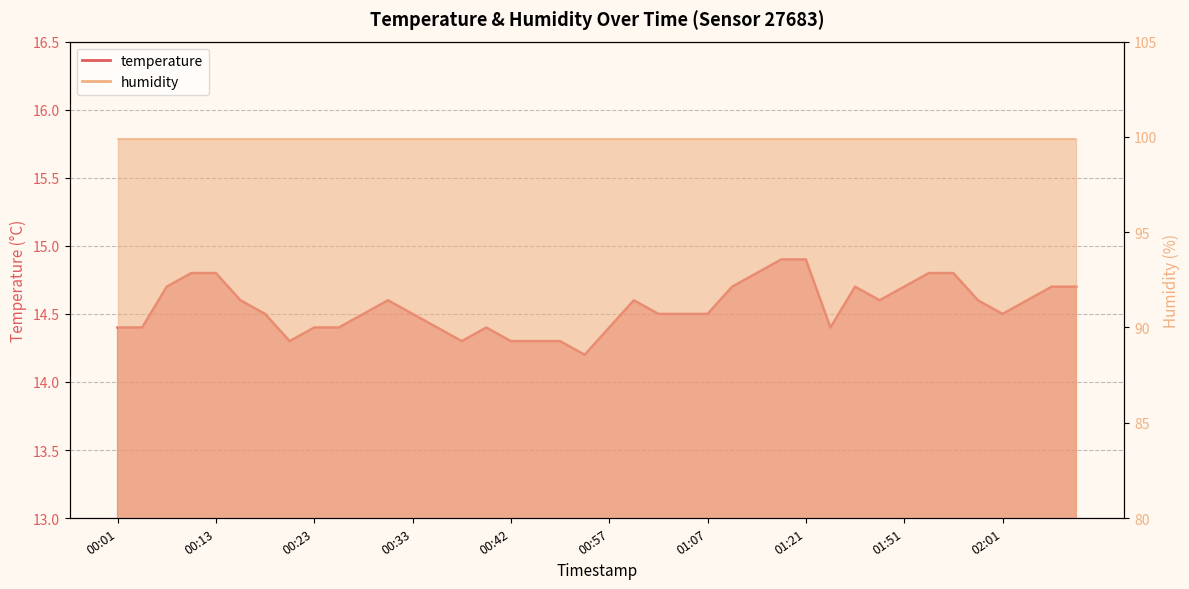

List the labels in order of value, smallest first.

00:55, 00:20, 00:38, 00:42, 00:45, 00:50, 00:01, 00:03, 00:23, 00:25, 00:35, 00:40, 00:57, 01:32, 00:18, 00:28, 00:33, 01:02, 01:05, 01:07, 02:01, 00:15, 00:30, 01:00, 01:49, 01:59, 02:04, 00:08, 01:10, 01:46, 01:51, 02:07, 02:09, 00:11, 00:13, 01:15, 01:54, 01:56, 01:18, 01:21